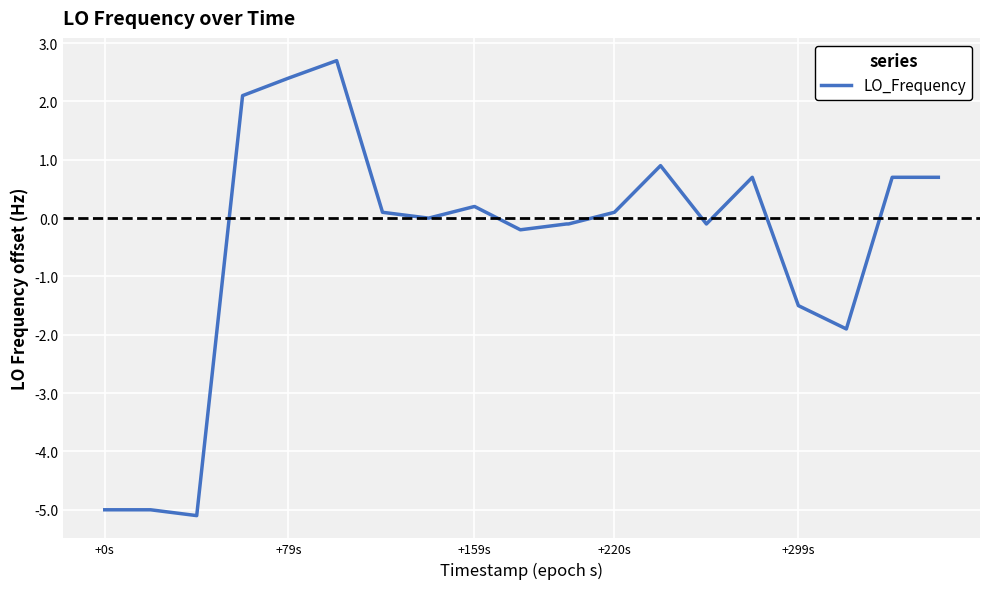

What is the greatest value displayed?

2.7